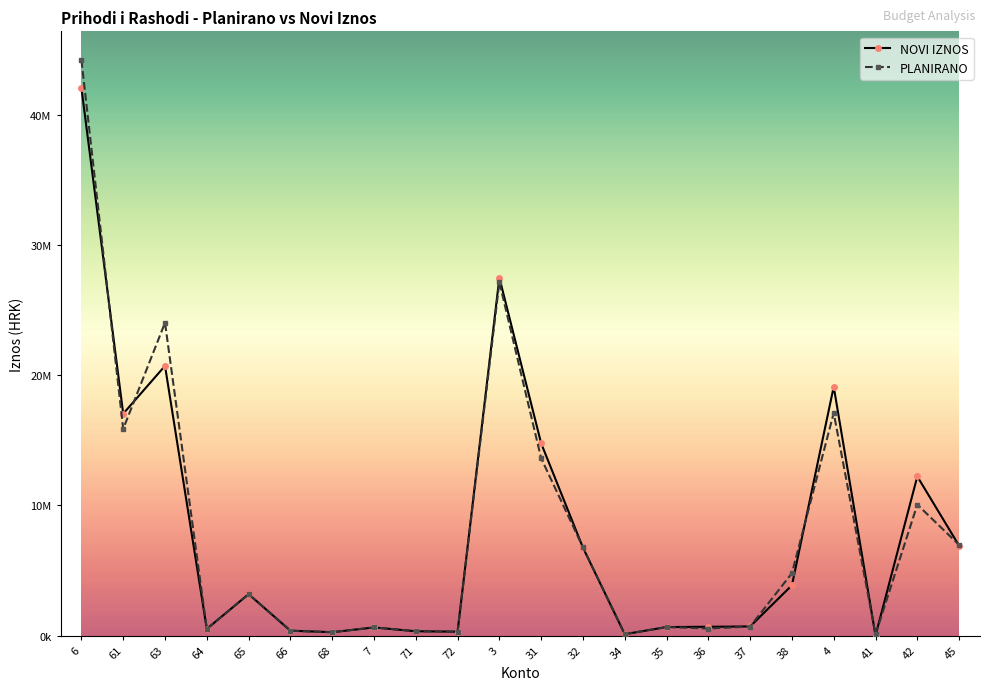

What value does the NOVI IZNOS series have at 32, to the nearest 100?

6750800